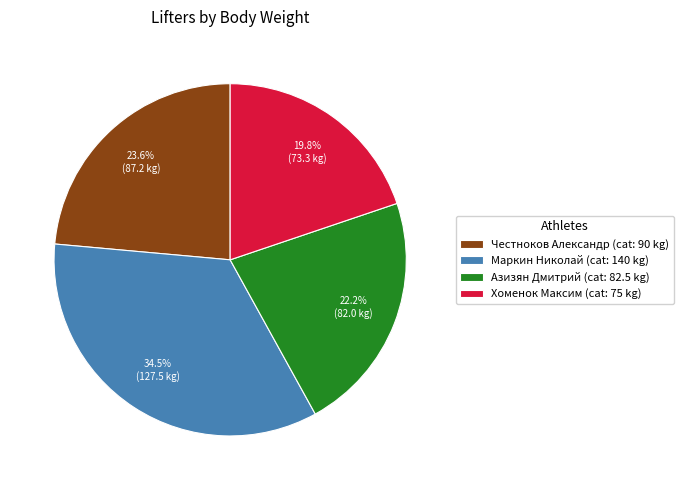

Combined, what portion of the pie is Честноков Александр and Хоменок Максим?

43.4%